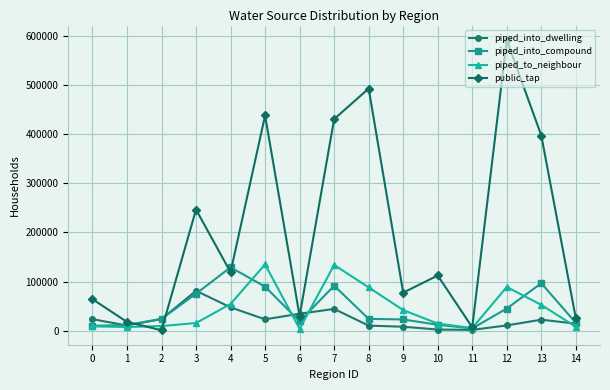

Does the chart have visible grid lines?

Yes